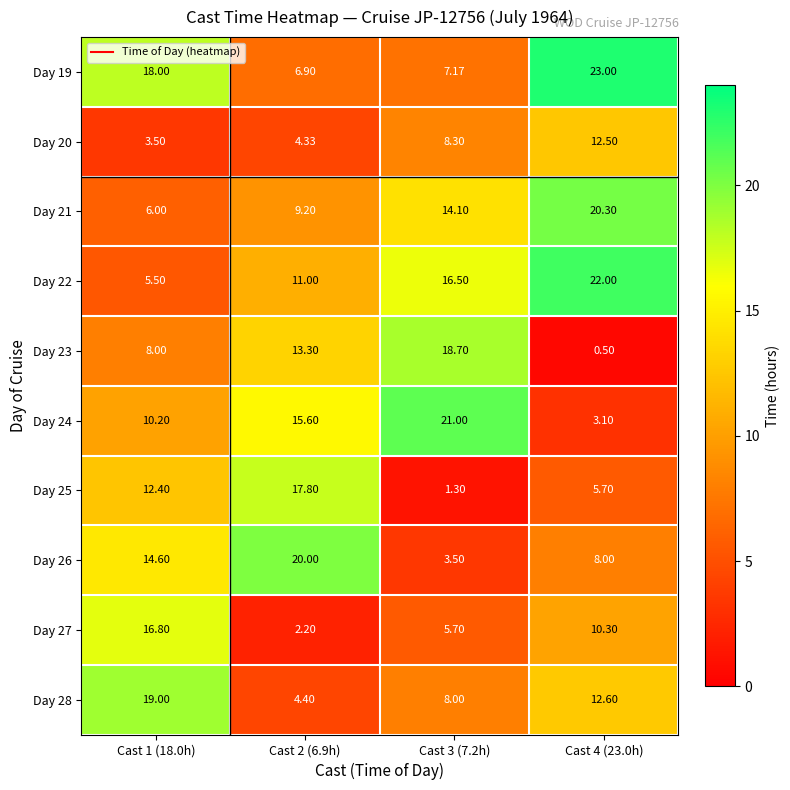

Is the value of Day 21 at Cast 2 (6.9h) greater than the value of Day 22 at Cast 4 (23.0h)?

No